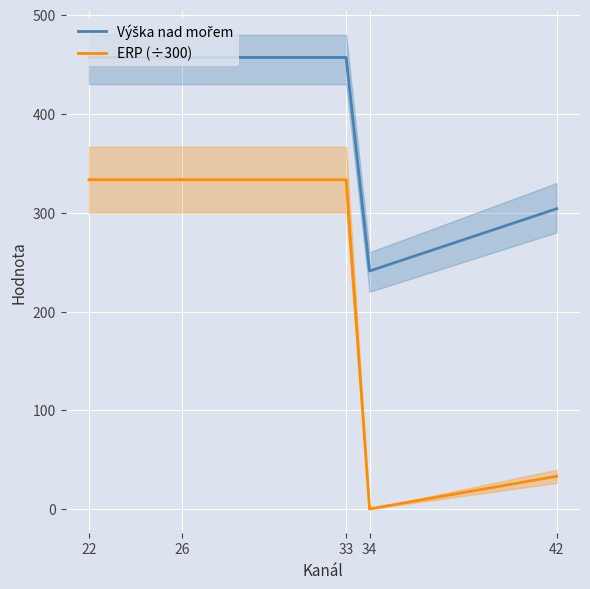

Which has a higher value, 33 or 34?

33